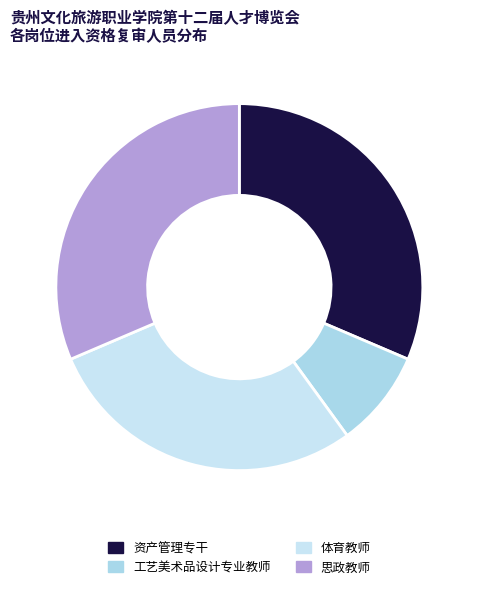

Is there any slice that represents more than half of the pie?

No